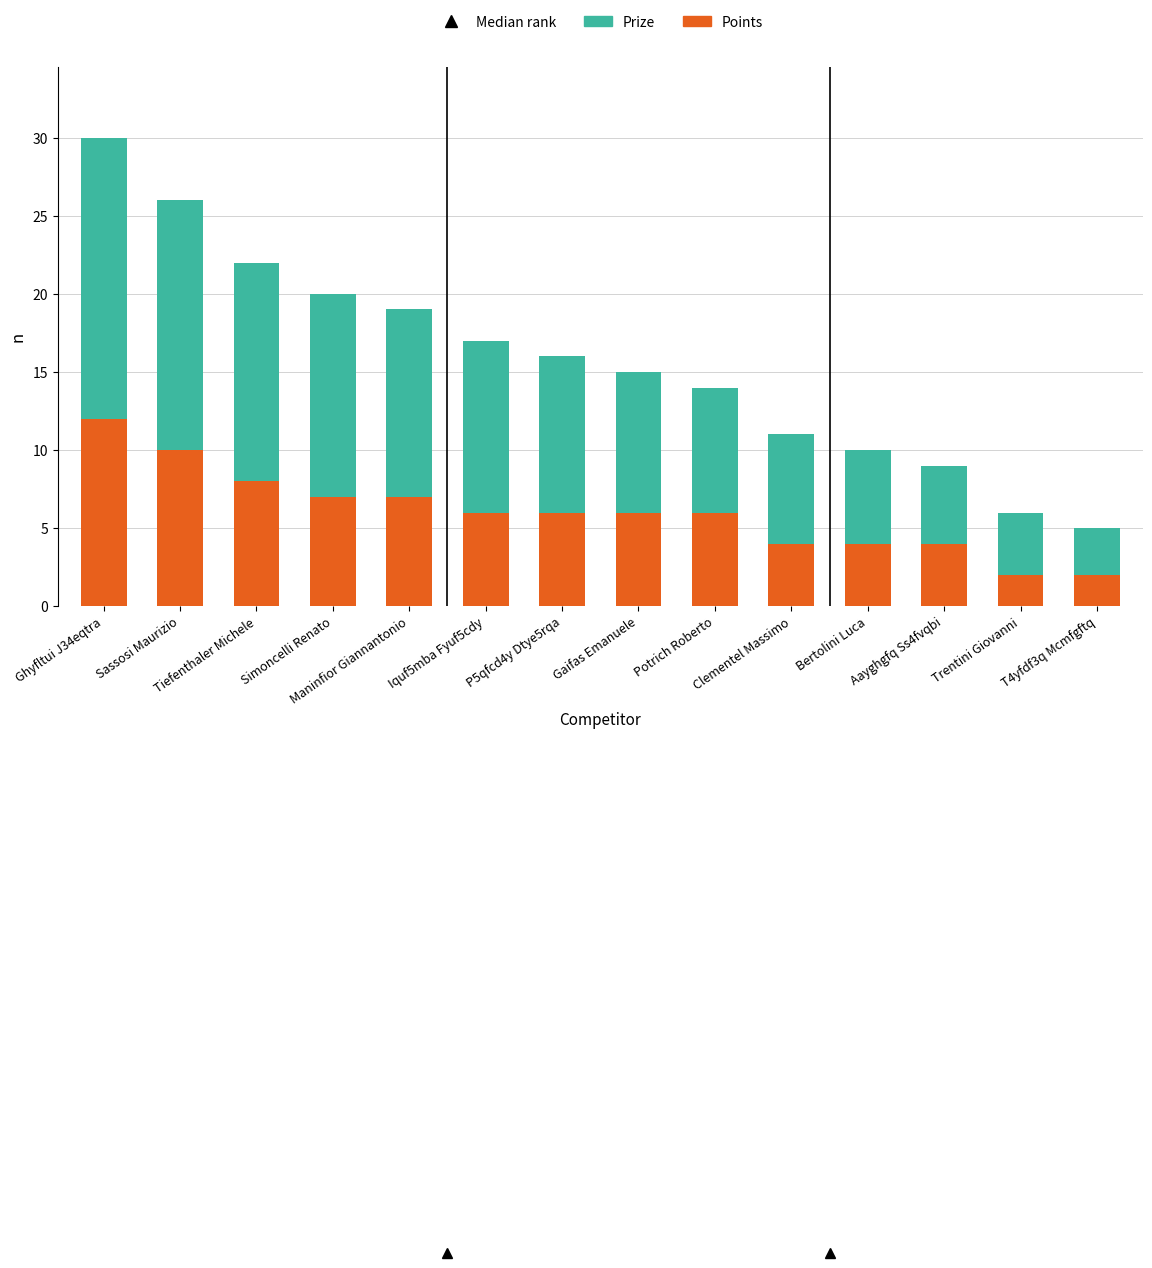

At which category is the sum across all series the highest?

Ghyfltui J34eqtra